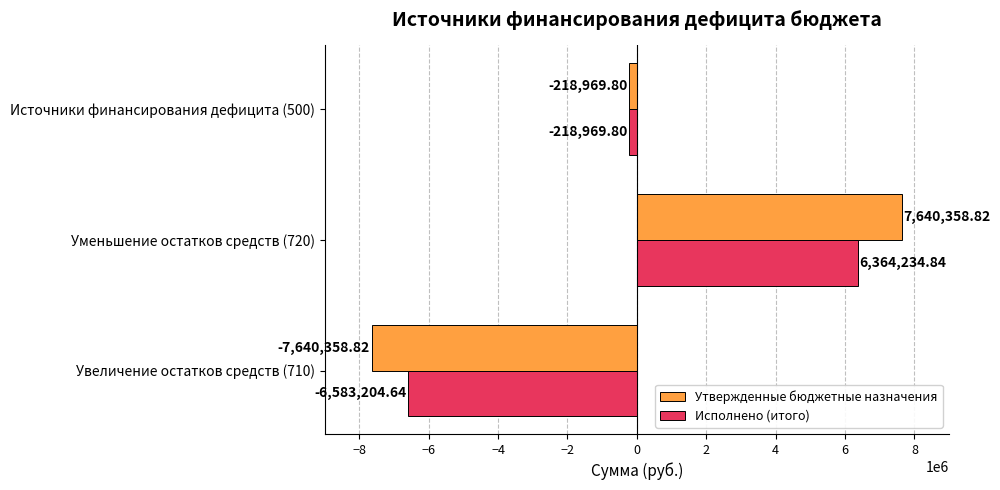

Which category has the lowest value in the Исполнено (итого) series?

Увеличение остатков средств (710)